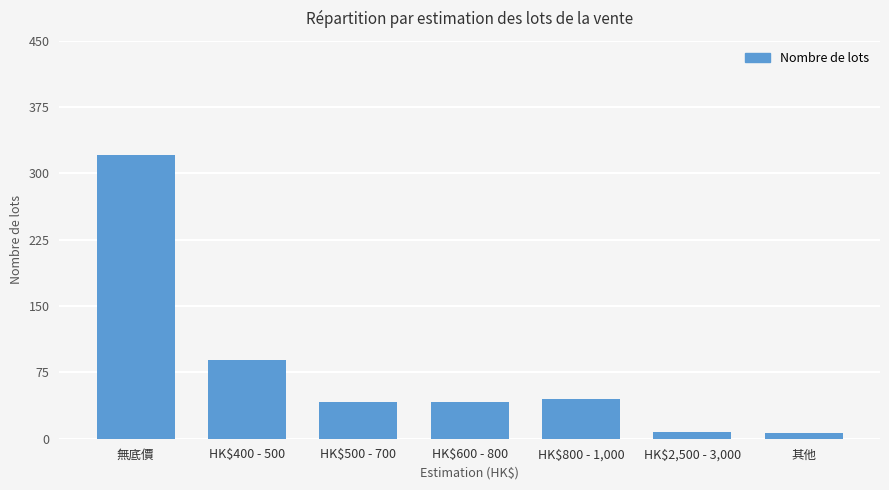

The value at 無底價 is 77. True or false?

False